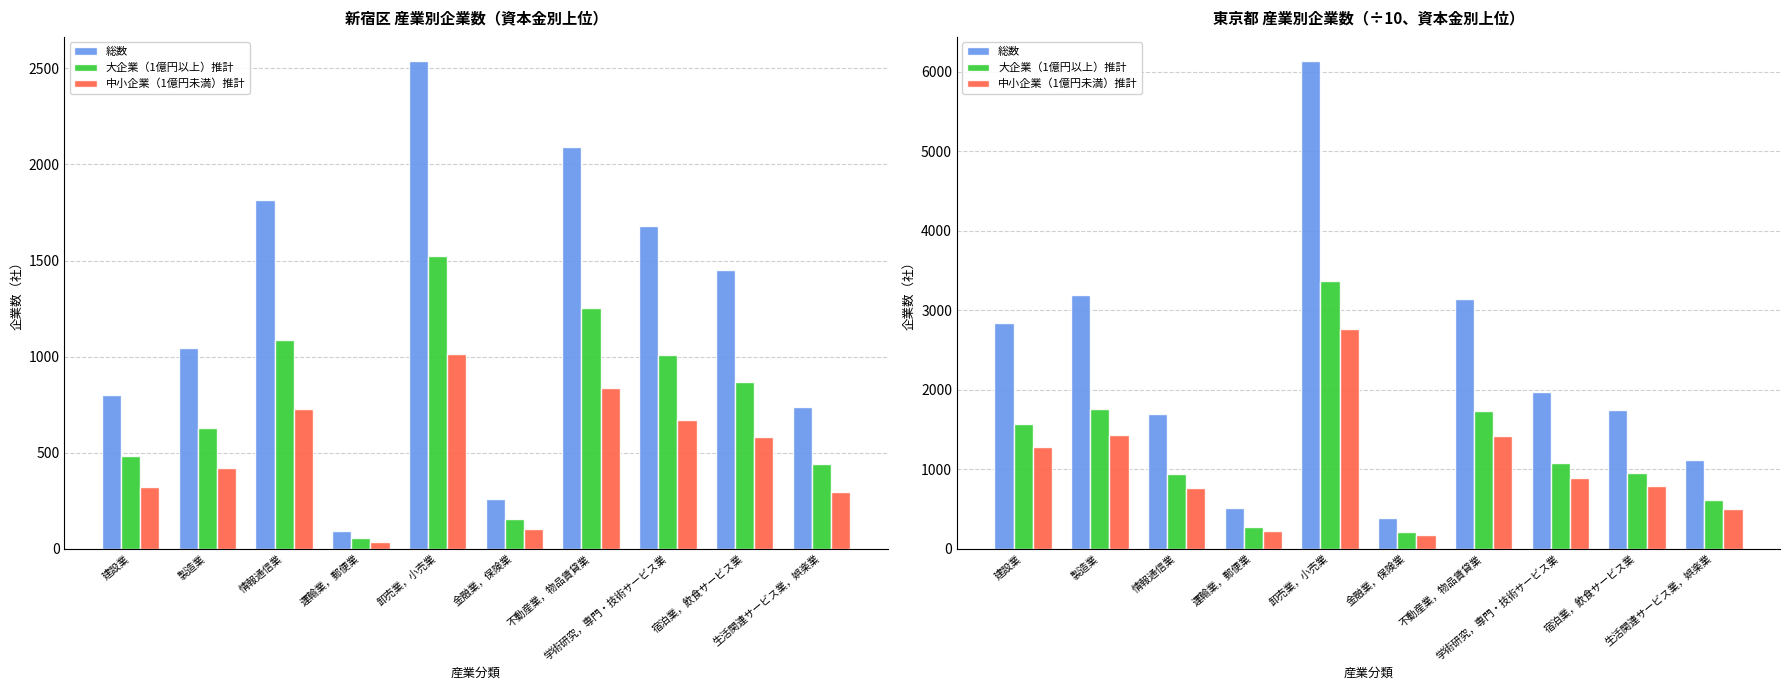

Is it true that 中小企業（1億円未満）推計 equals 1437 at 製造業?

True